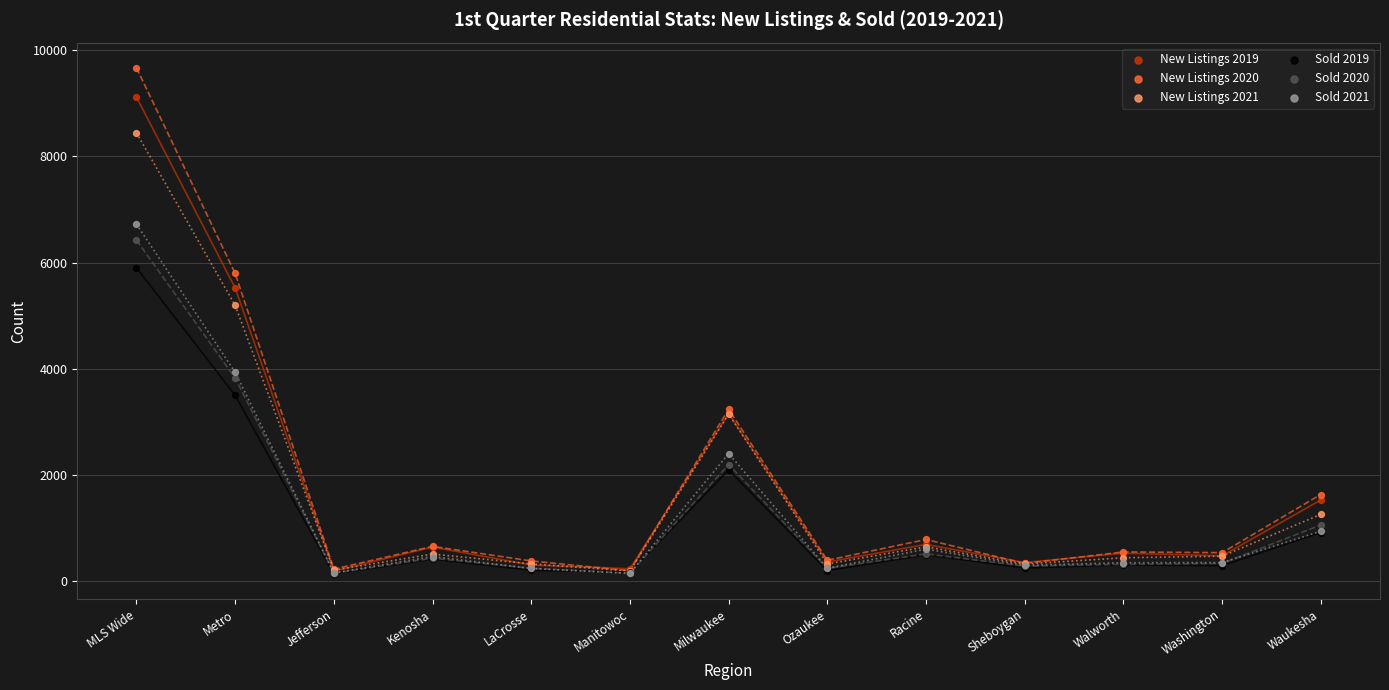

Across all series, what Y value is closest to 4901?

5193